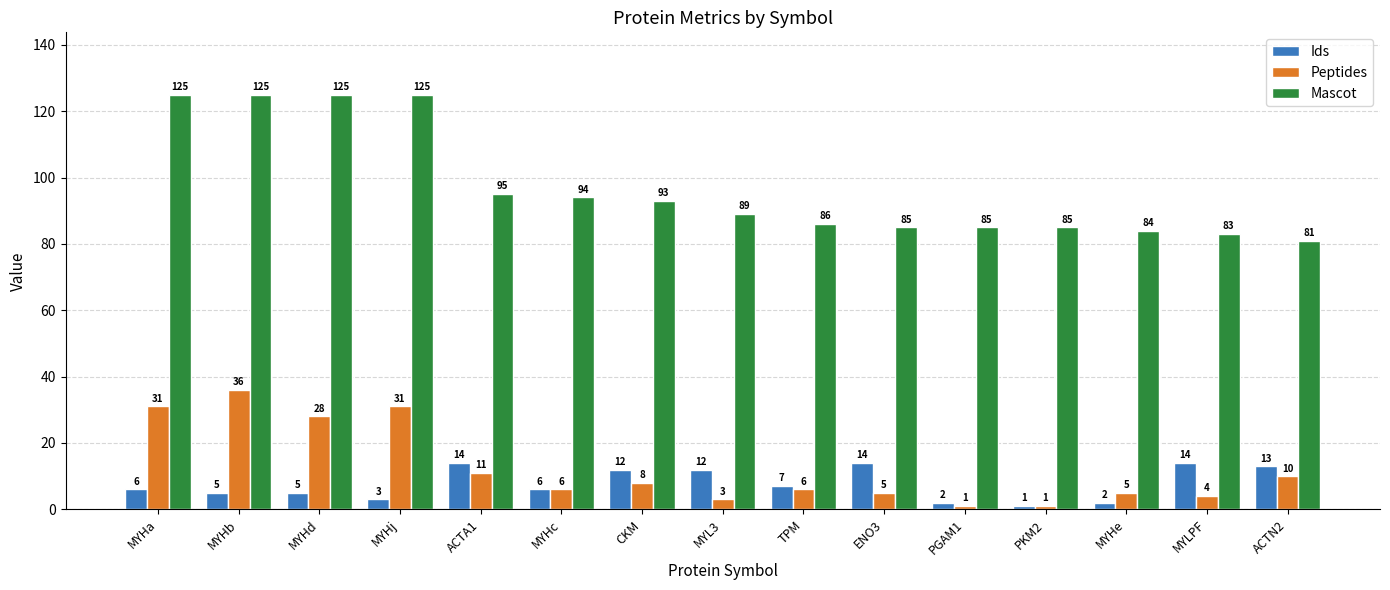

What is the label of the 3rd bar from the right?

MYHe